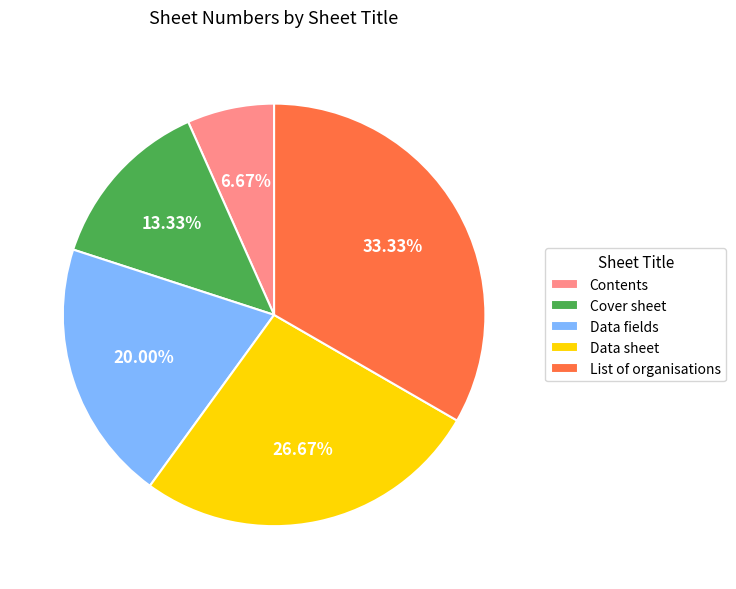

Is there a majority slice in this chart?

No